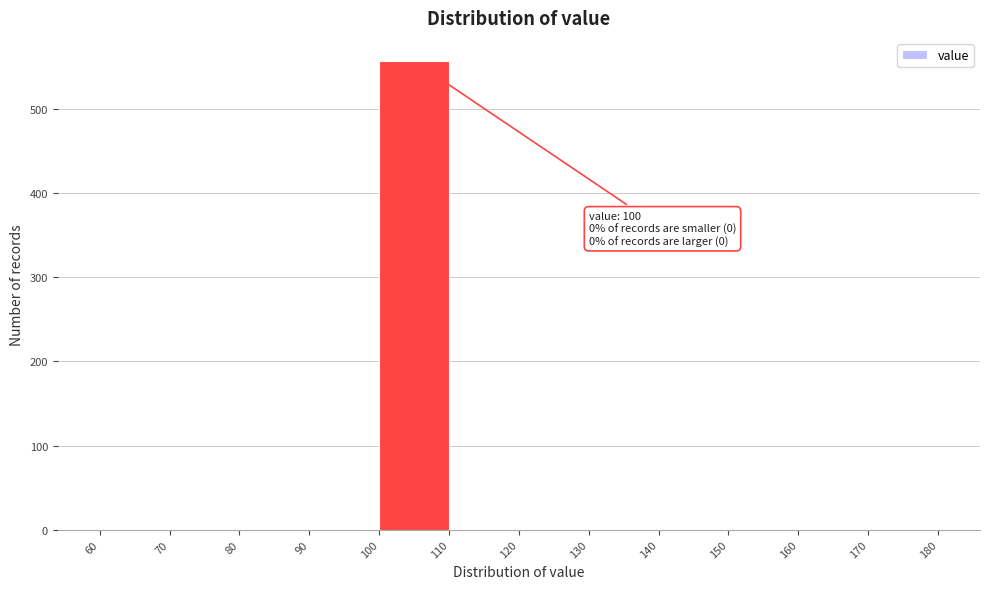

Over which range of the x-axis is the bar tallest?

100 to 110